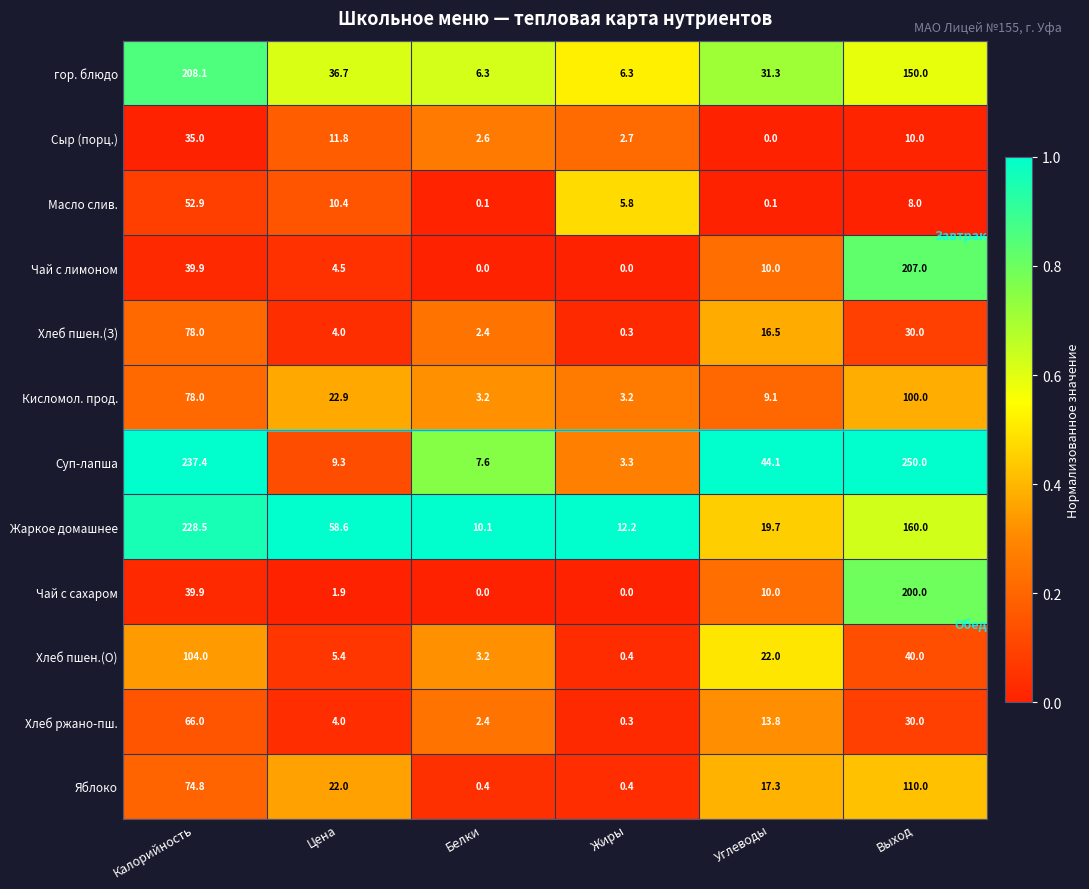

Which category has the highest value across all series?

Выход